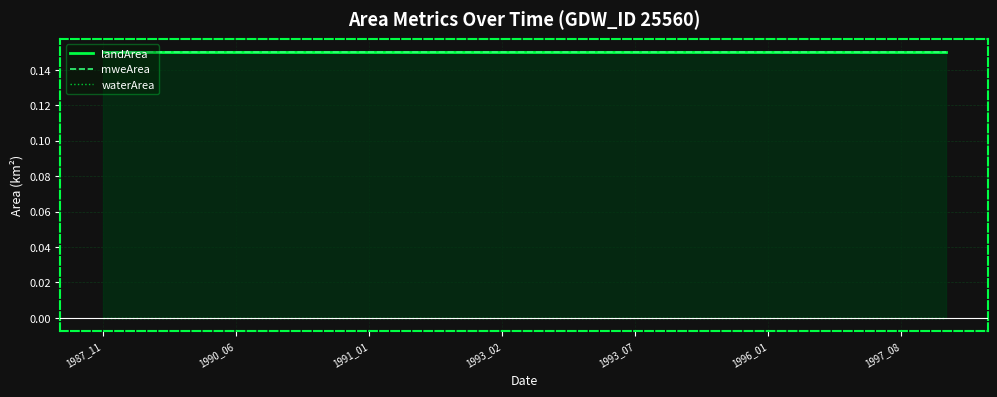

Which series has the largest total across all categories?

landArea